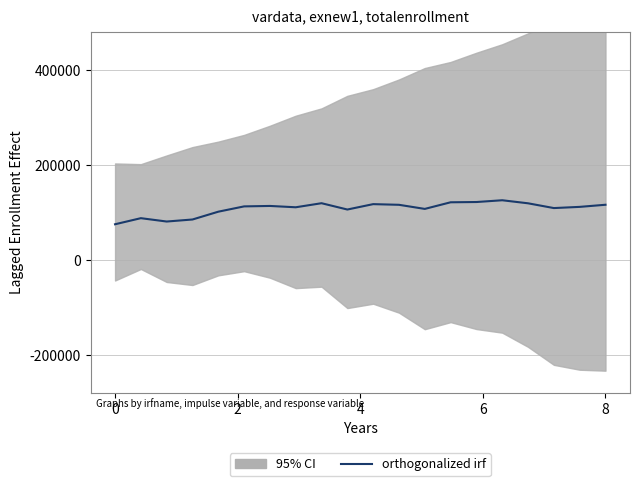

Does the chart have visible grid lines?

Yes